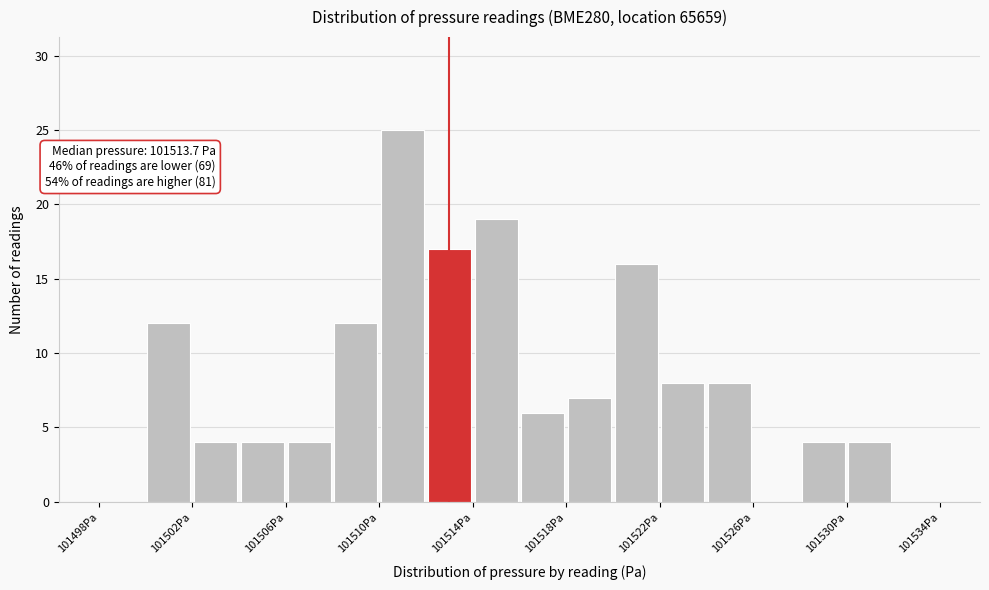

Over which range of the x-axis is the bar tallest?

101510 to 101512